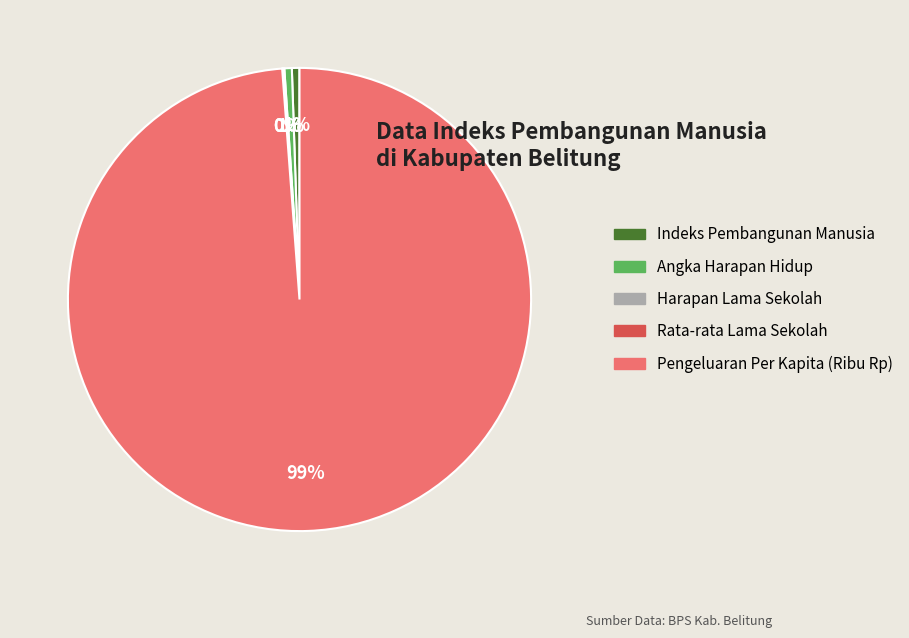

To the nearest percent, what is the combined percentage of Pengeluaran Per Kapita (Ribu Rp) and Indeks Pembangunan Manusia?

99%